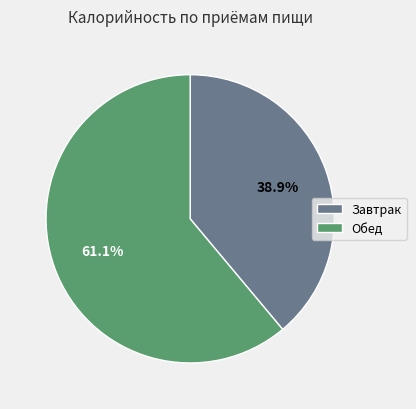

To the nearest percent, what is the average slice percentage?

50%